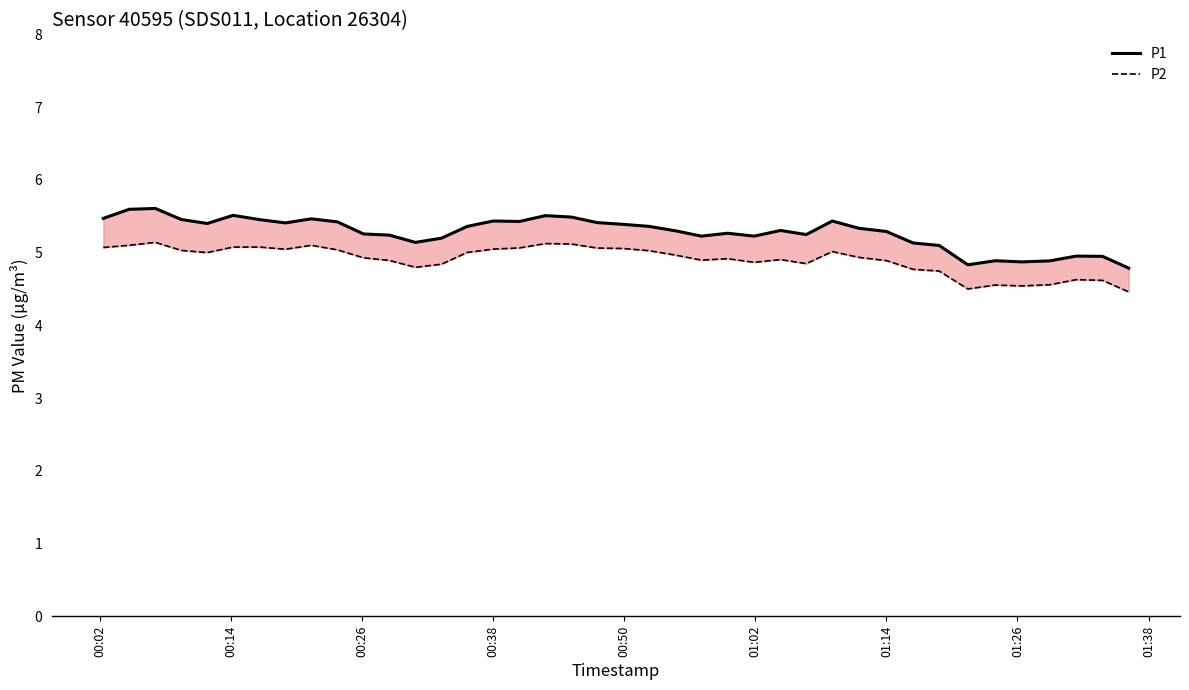

Reading left to right, transcribe all the data shown in this chart.

P1: 5.5	5.6	5.6	5.5	5.4	5.5	5.5	5.4	5.5	5.4	5.3	5.2	5.1	5.2	5.4	5.4	5.4	5.5	5.5	5.4	5.4	5.4	5.3	5.2	5.3	5.2	5.3	5.2	5.4	5.3	5.3	5.1	5.1	4.8	4.9	4.9	4.9	5.0	4.9	4.8
P2: 5.1	5.1	5.1	5.0	5.0	5.1	5.1	5.0	5.1	5.0	4.9	4.9	4.8	4.8	5.0	5.0	5.1	5.1	5.1	5.1	5.1	5.0	5.0	4.9	4.9	4.9	4.9	4.8	5.0	4.9	4.9	4.8	4.7	4.5	4.6	4.5	4.6	4.6	4.6	4.5